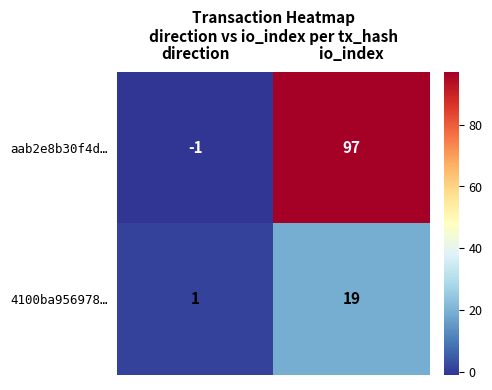

How many values in aab2e8b30f4d… are below zero?

1